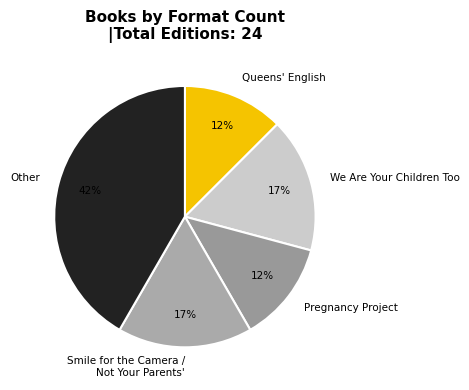

Is the sum of Pregnancy Project and We Are Your Children Too greater than half?

No